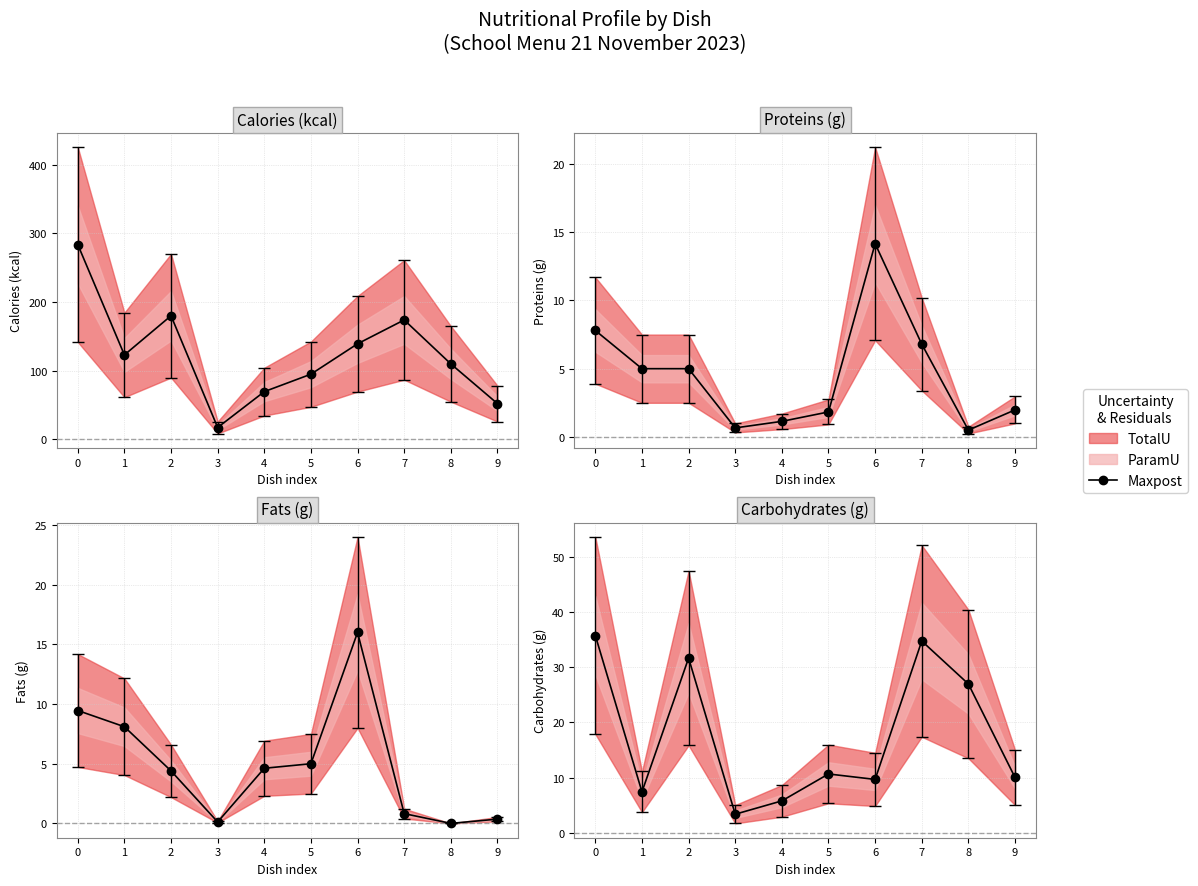

The chart shows a value of 5.8 at 4. True or false?

True